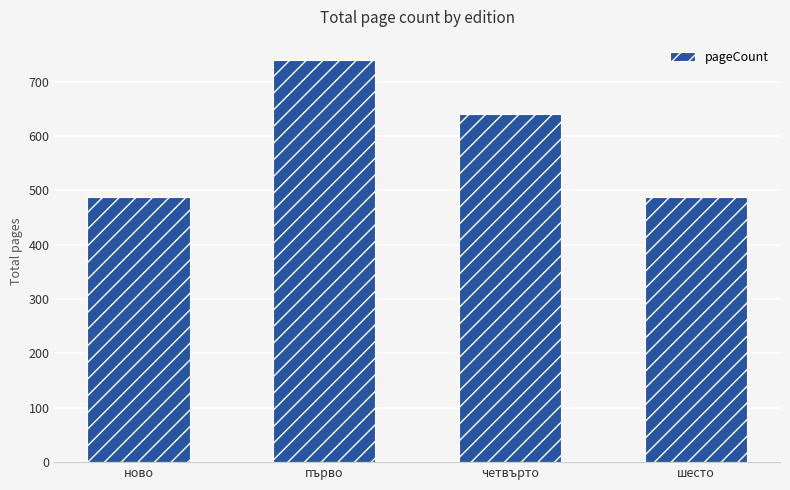

True or false: the data shows 710 at ново.

False